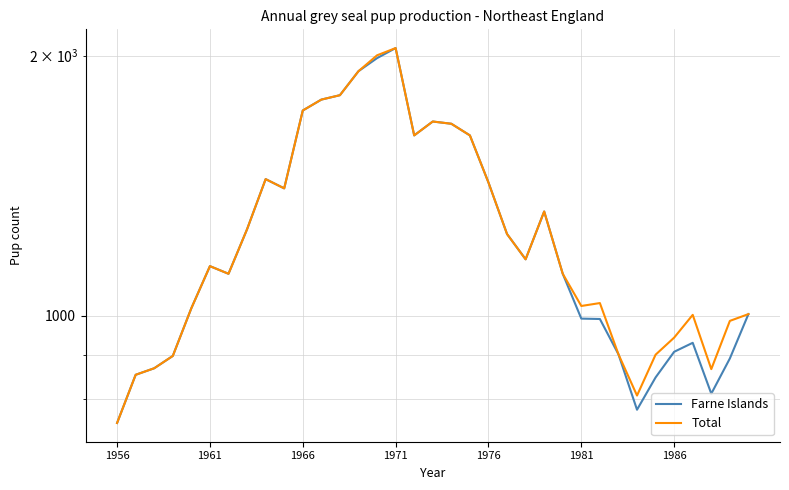

The value of Total at 1986 is 1502. True or false?

False